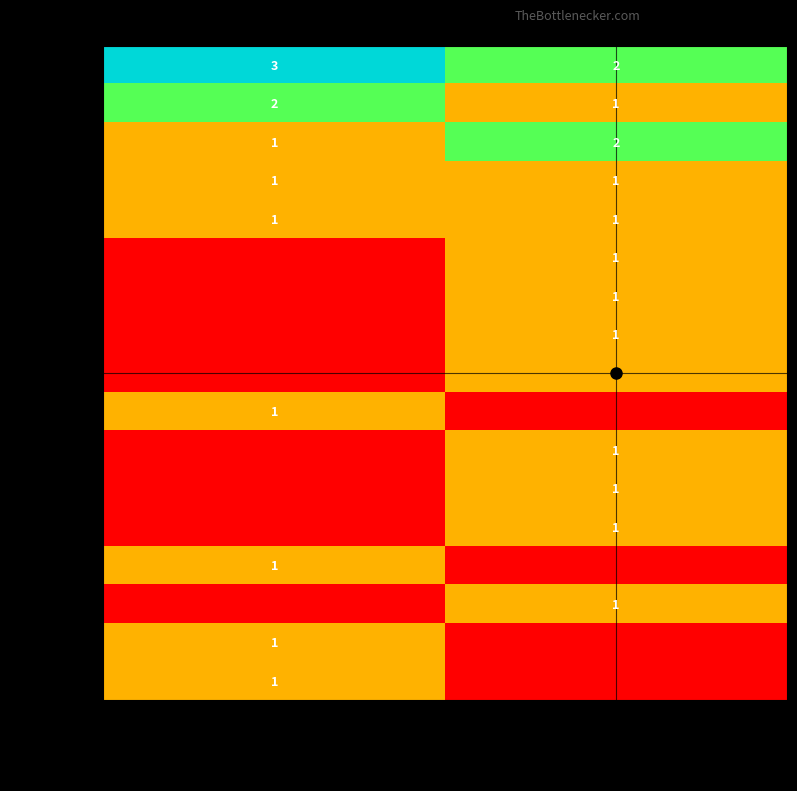

What is the total value across all series at O?

12